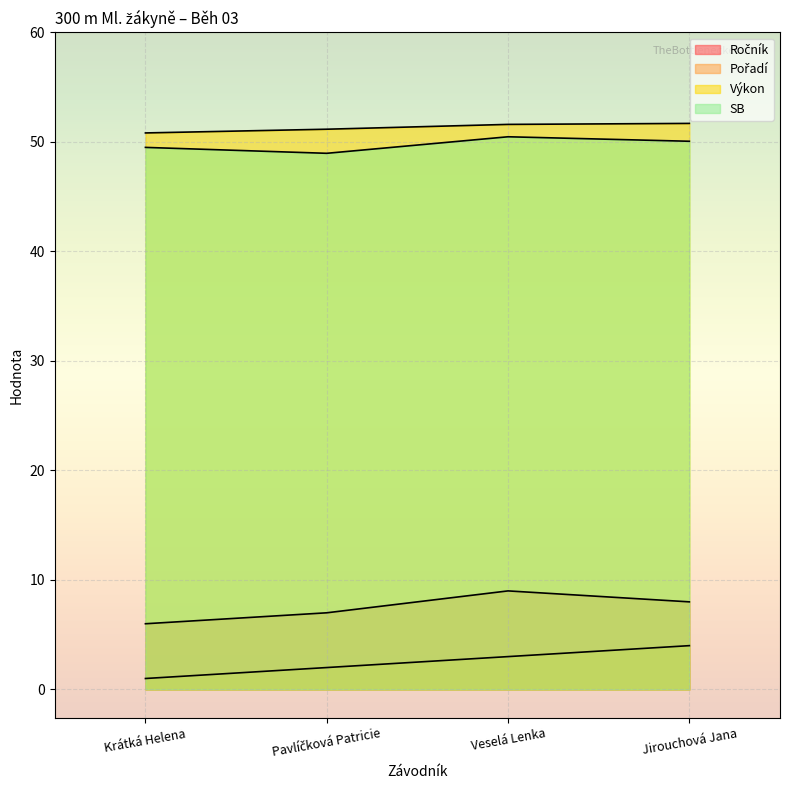

Does the chart display data point markers on the line(s)?

No